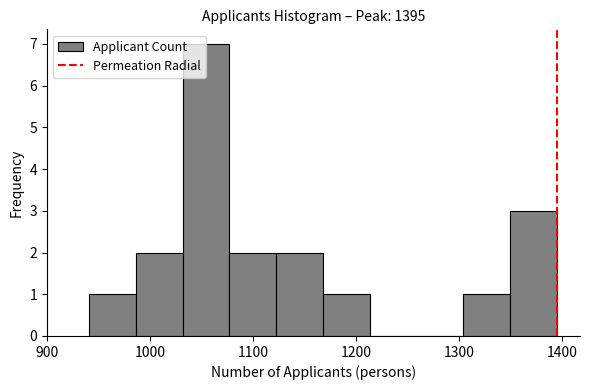

Over which range of the x-axis is the bar tallest?

1030 to 1080